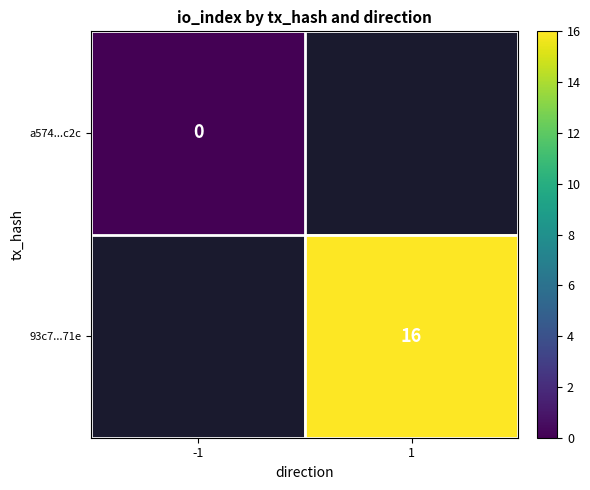

Which has a higher value, -1 or 1?

1